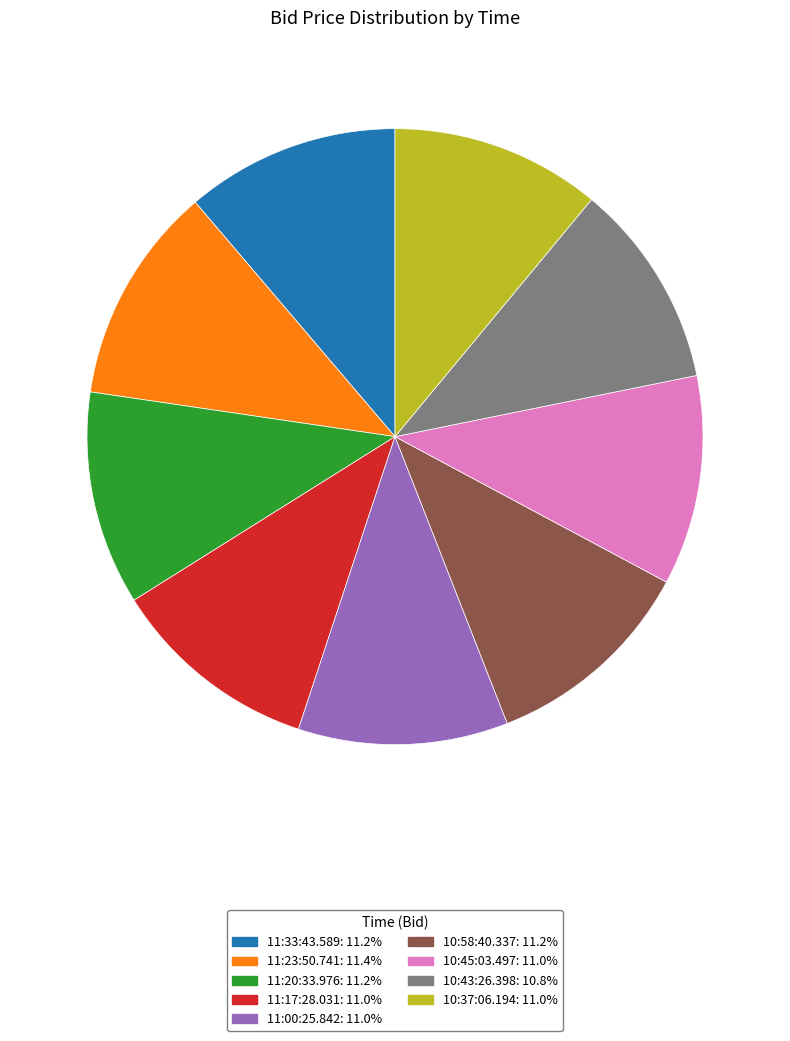

Combined, do 11:00:25.842: 11.0% and 10:43:26.398: 10.8% account for over 50%?

No